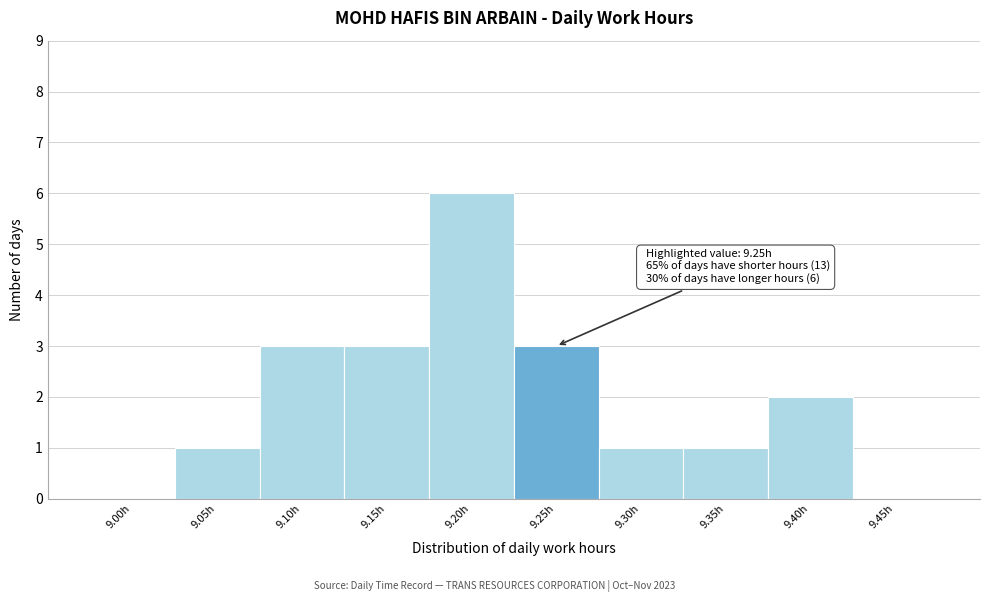

Reading left to right, what are all the values shown in this chart?

9.00h=0	9.05h=1	9.10h=3	9.15h=3	9.20h=6	9.25h=3	9.30h=1	9.35h=1	9.40h=2	9.45h=0